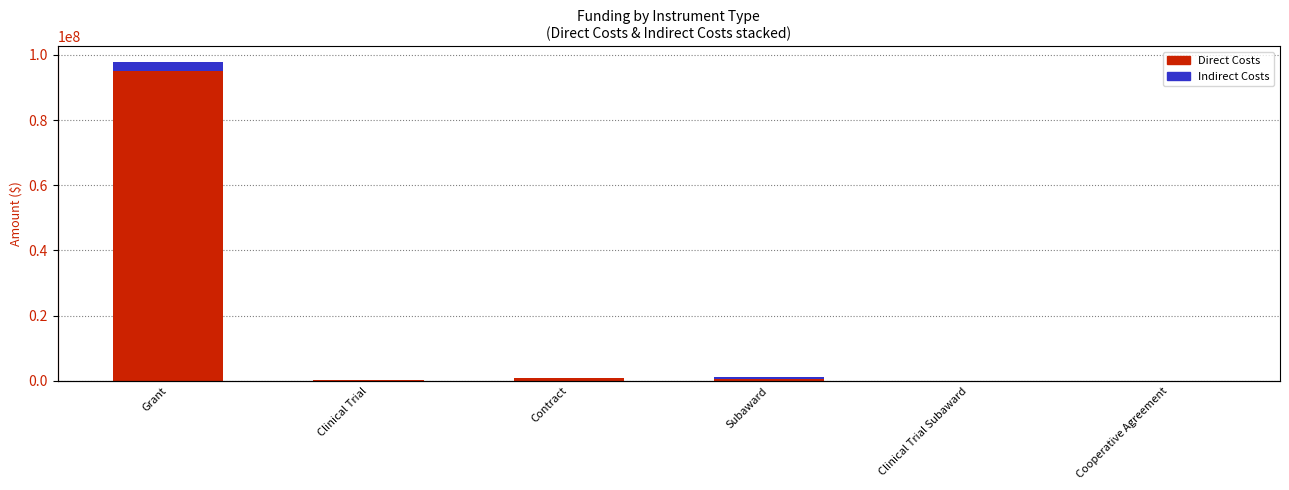

What is the difference between the second highest and second lowest values in the Indirect Costs series?

354631